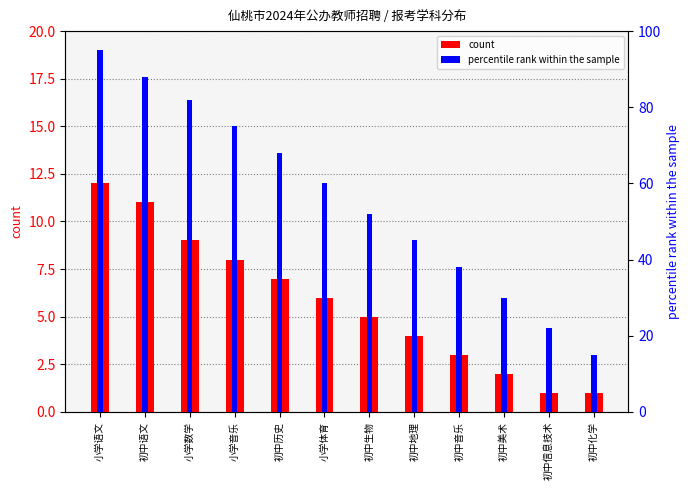

How many categories are shown in the chart?

12